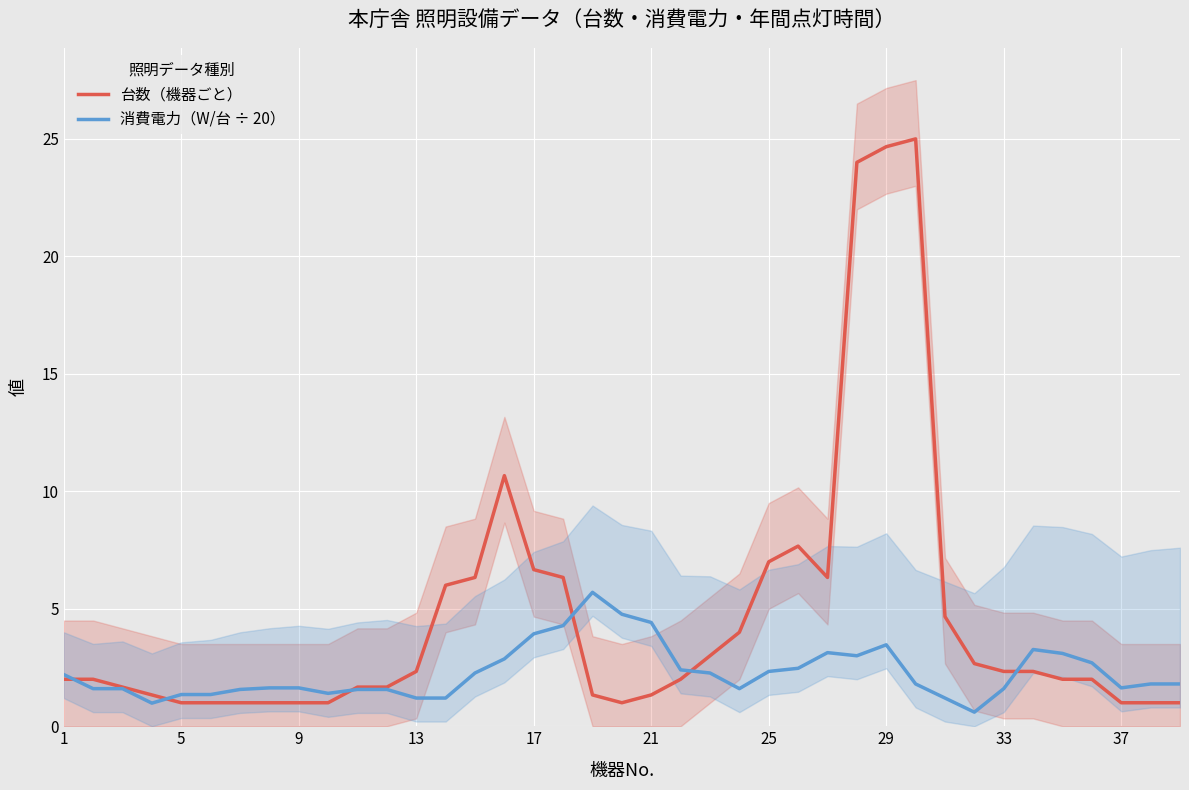

What is the minimum value for 消費電力（W/台 ÷ 20）?

0.6